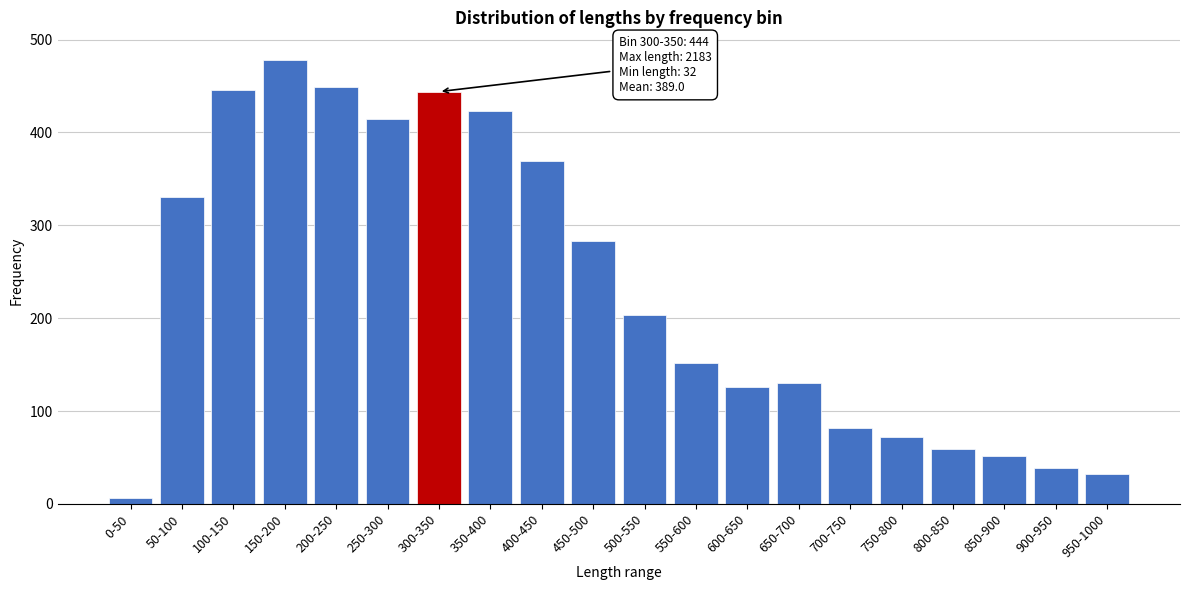

Is it true that the value at 100-150 is 649?

False